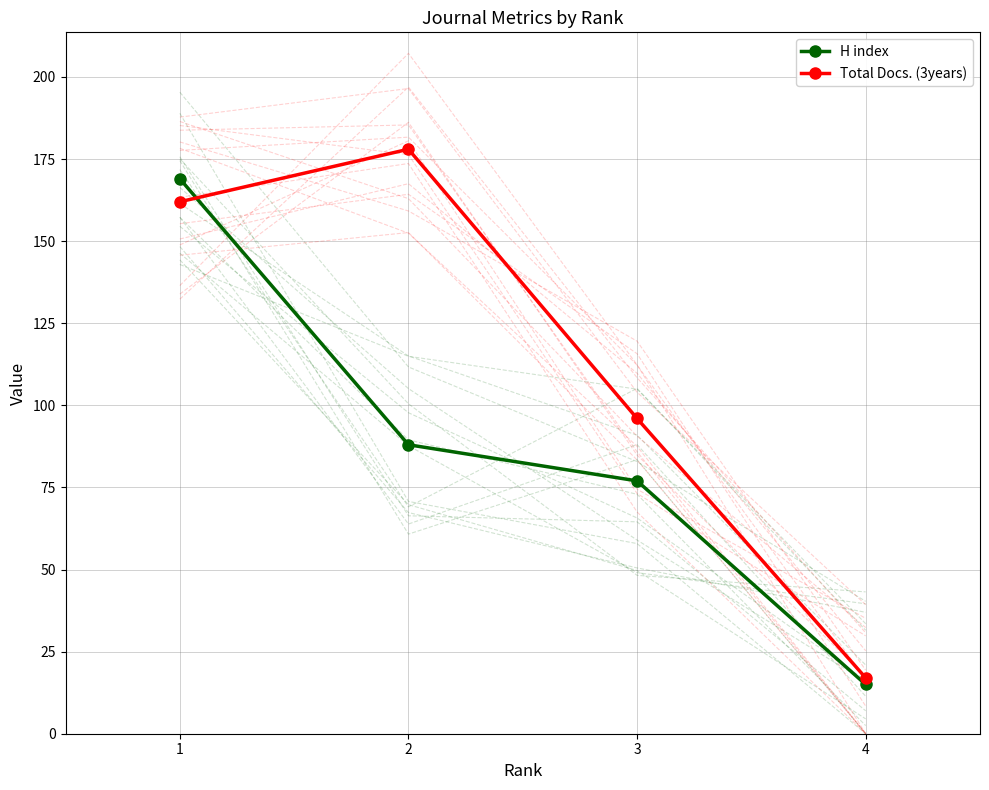

What is the spread (max minus min) of values at 1?

7